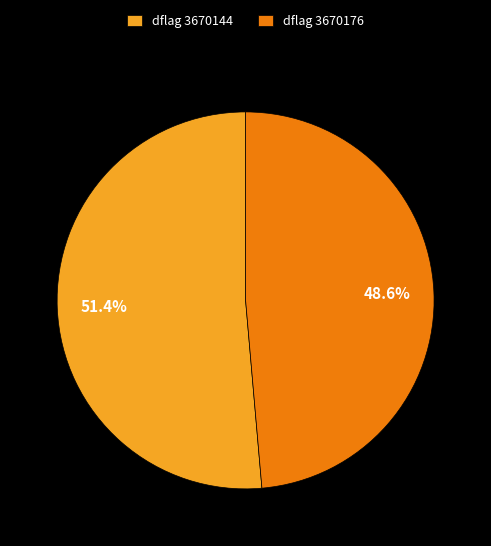

Rank the categories by value from highest to lowest.

dflag 3670144, dflag 3670176